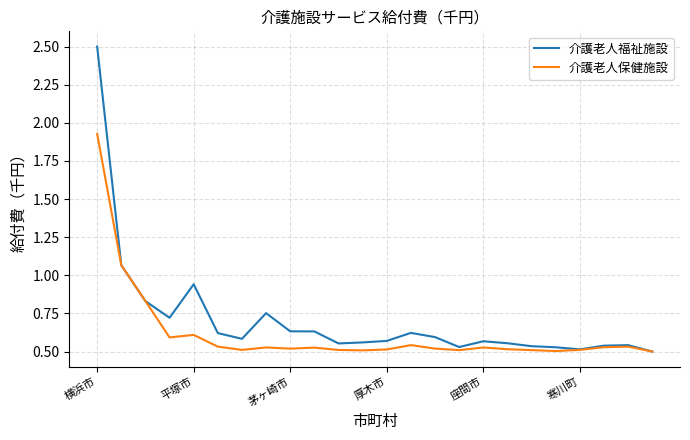

Which series has the largest range (max minus min)?

介護老人福祉施設